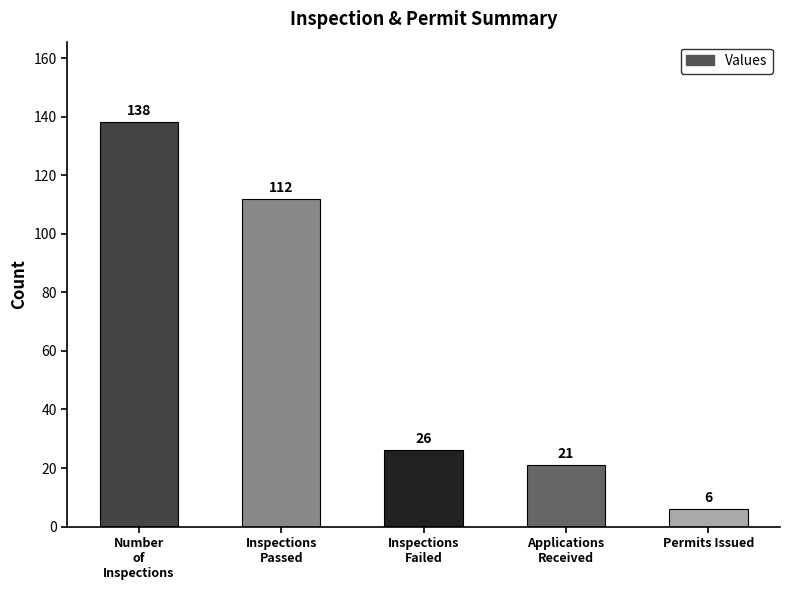

What is the label of the 1st bar from the right?

Permits Issued